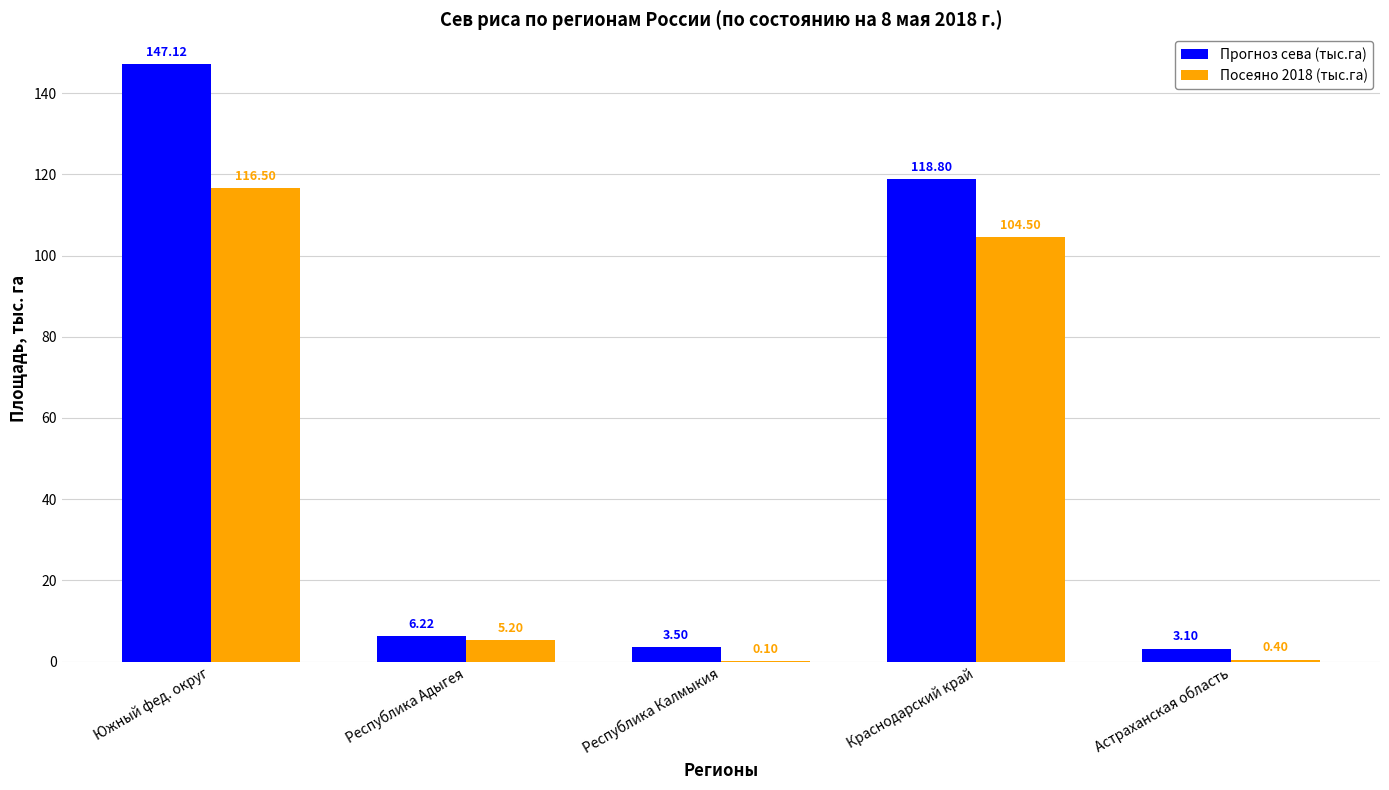

At which label does Посеяно 2018 (тыс.га) first exceed 5?

Южный фед. округ